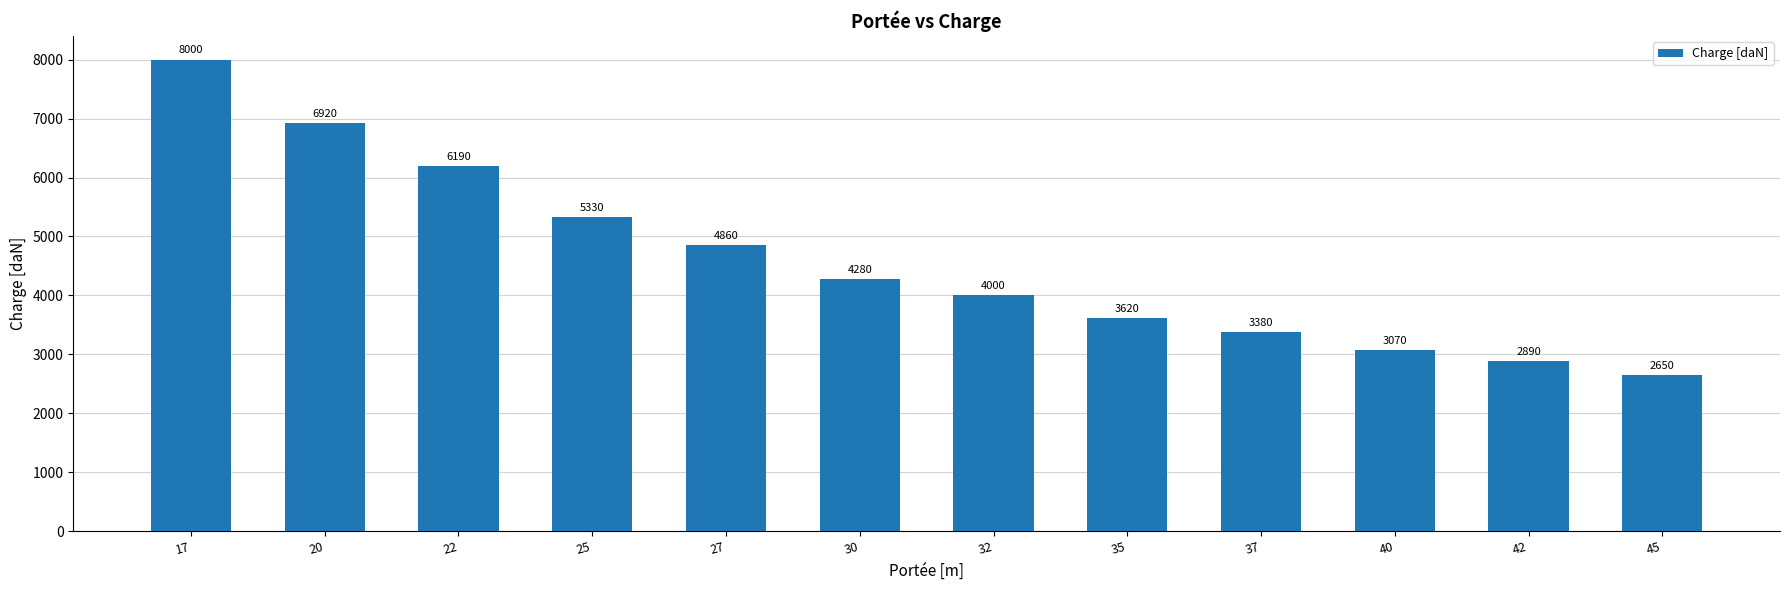

What is the difference between the values at 27 and 32?

860